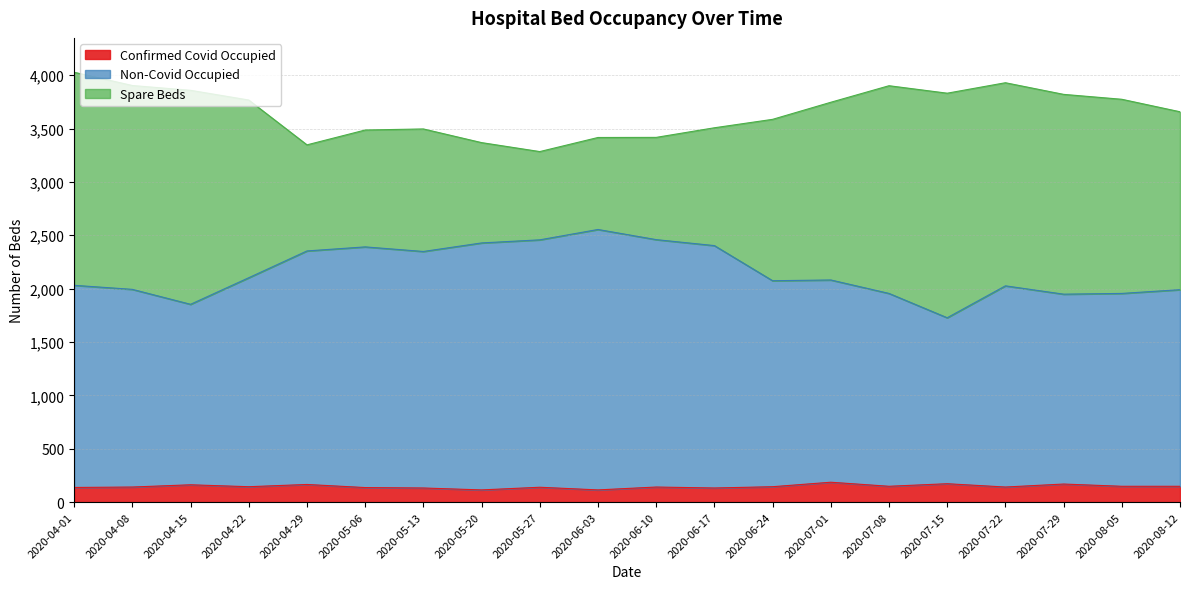

What is the label of the 1st point from the right?

2020-08-12